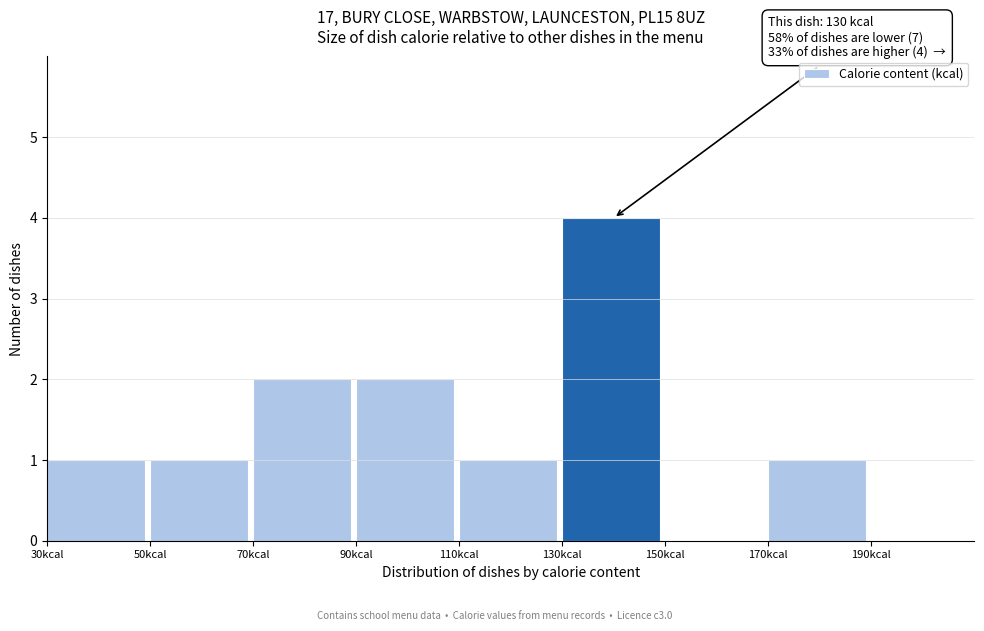

Which range on the x-axis has the tallest bar?

130 to 150